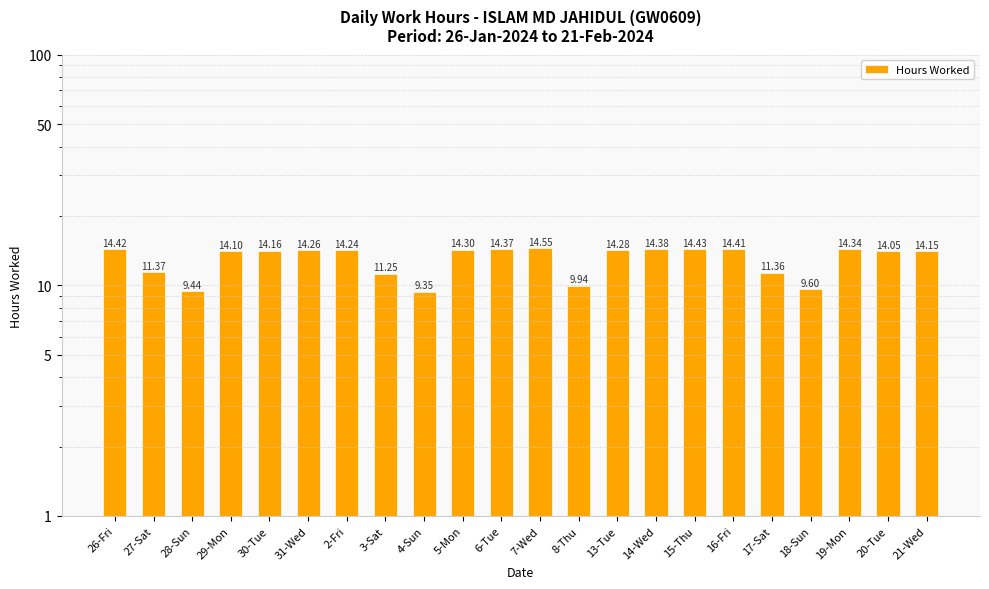

Reading right to left, list all the values displayed in this chart.

21-Wed=14.2	20-Tue=14.1	19-Mon=14.3	18-Sun=9.6	17-Sat=11.4	16-Fri=14.4	15-Thu=14.4	14-Wed=14.4	13-Tue=14.3	8-Thu=9.9	7-Wed=14.6	6-Tue=14.4	5-Mon=14.3	4-Sun=9.3	3-Sat=11.2	2-Fri=14.2	31-Wed=14.3	30-Tue=14.2	29-Mon=14.1	28-Sun=9.4	27-Sat=11.4	26-Fri=14.4